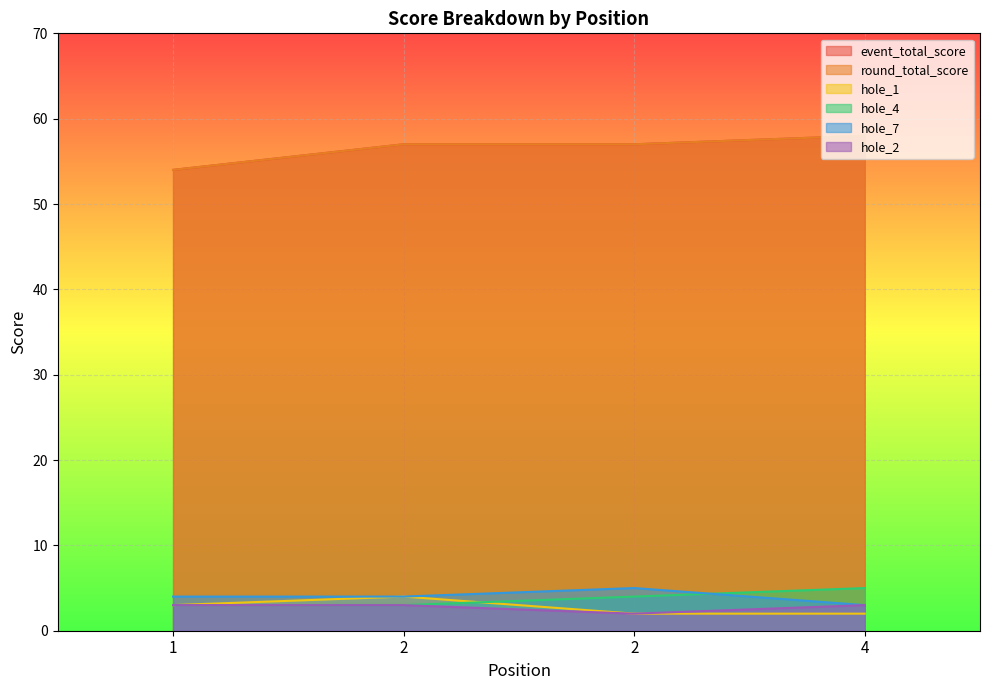

At which category does hole_7 reach its first local peak?

2